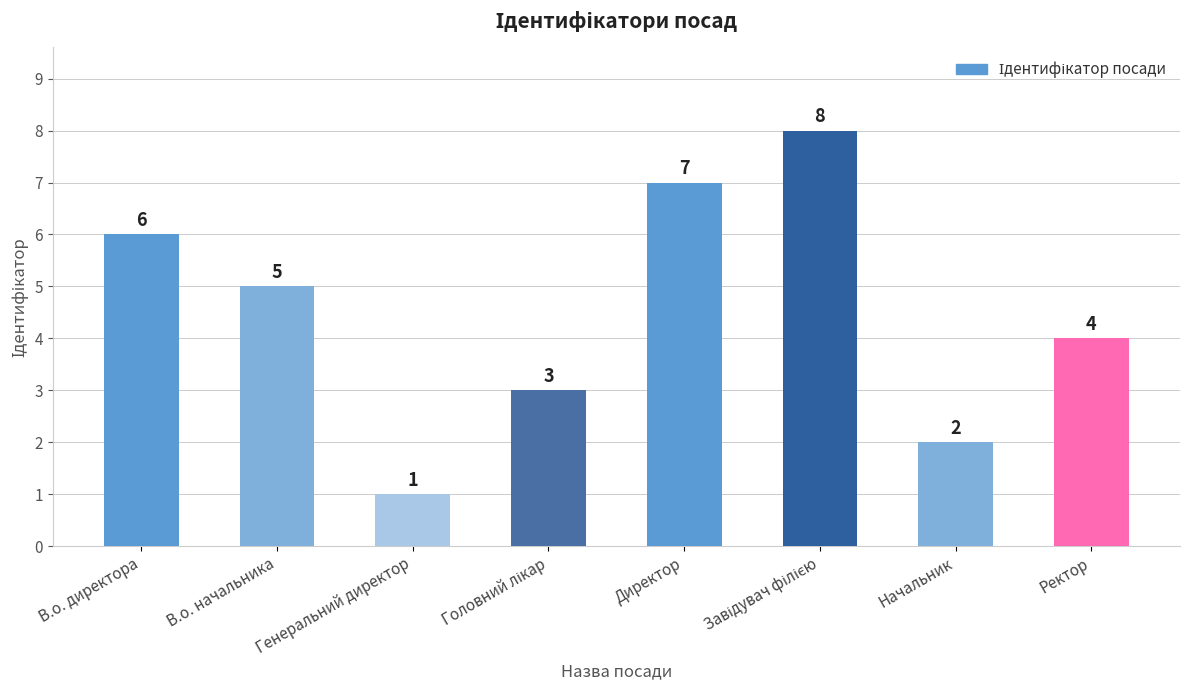

Approximately how many times larger is the value at Ректор compared to Директор?

0.6